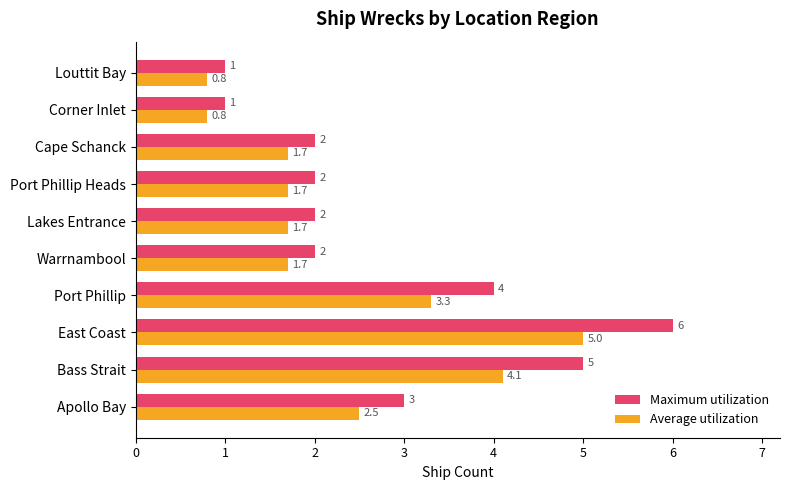

What is the approximate value of Maximum utilization at Corner Inlet?

1.0